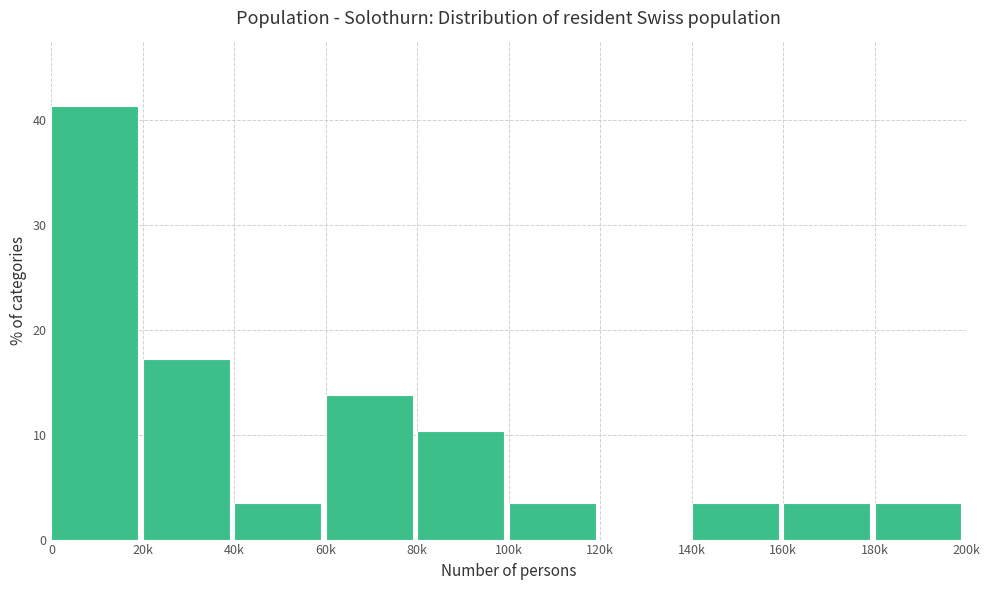

Reading right to left, transcribe all the data shown in this chart.

180k=3.4	160k=3.4	140k=3.4	120k=0.0	100k=3.4	80k=10.3	60k=13.8	40k=3.4	20k=17.2	0=41.4